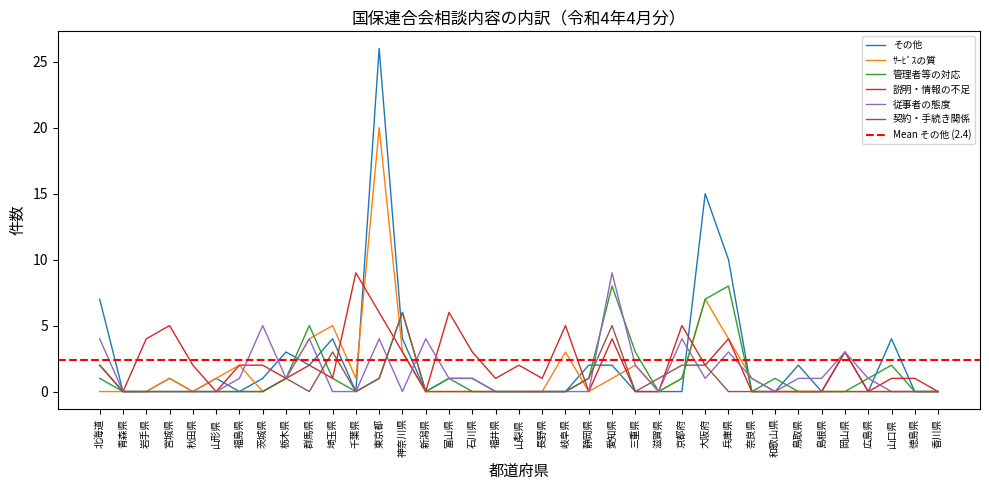

What is the sum of all 従事者の態度 values?

51